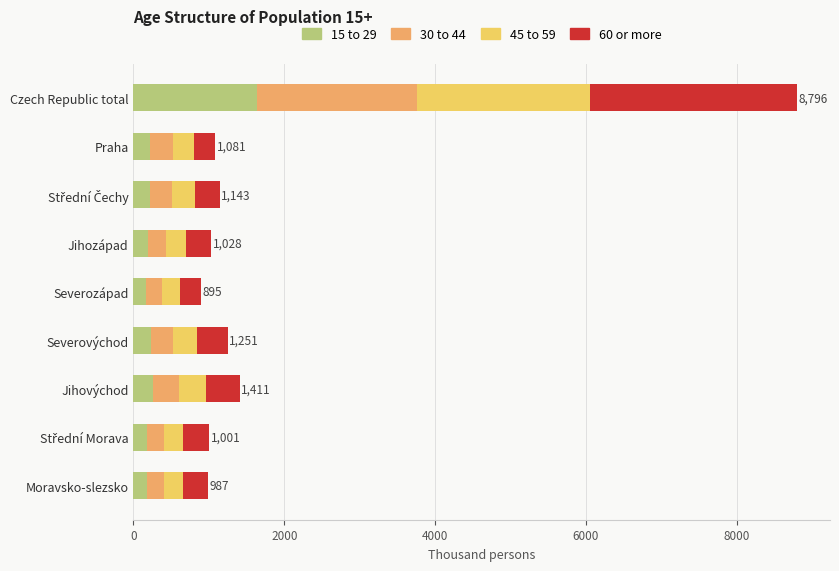

At which label does 15 to 29 reach its peak?

Czech Republic total